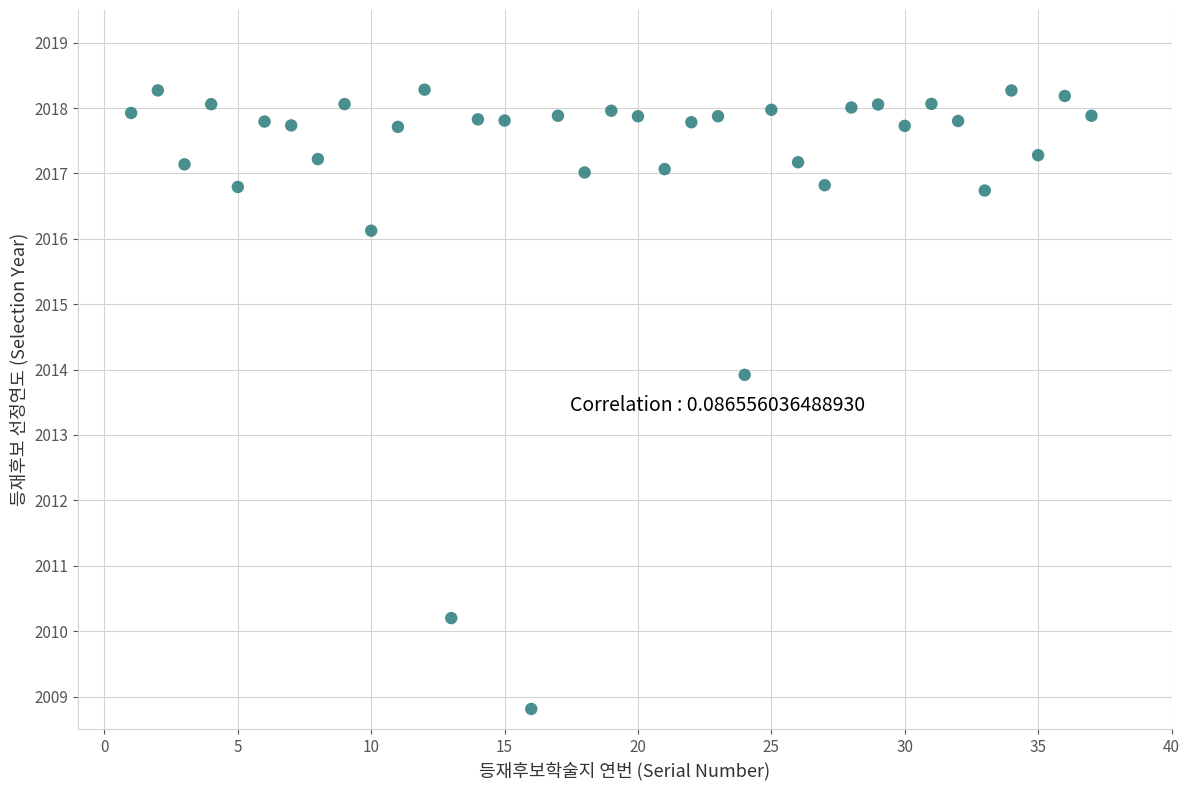

What is the range of X values (max minus min)?

36.0